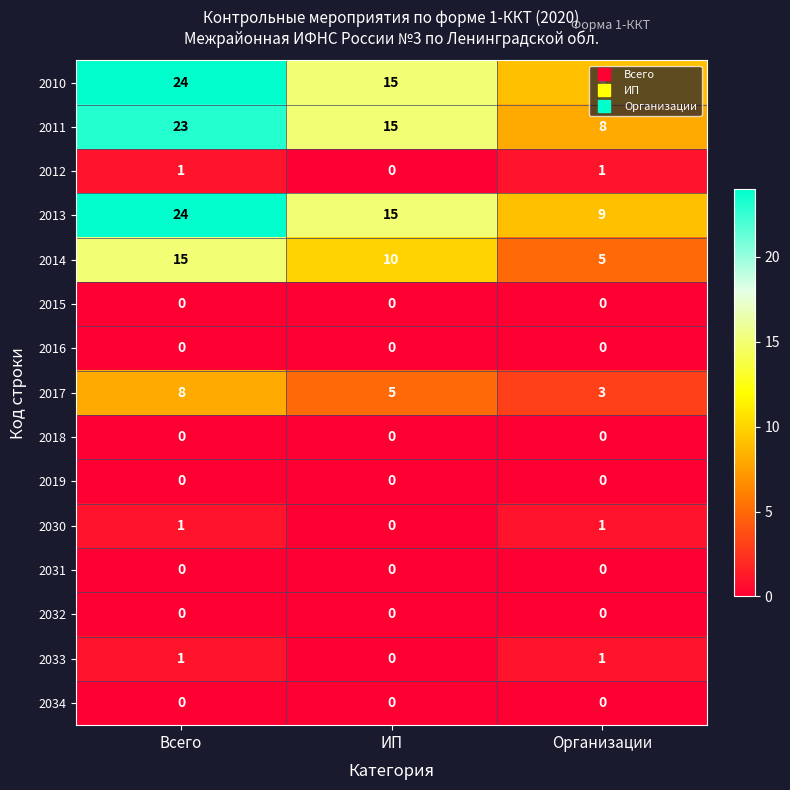

The value of 2010 at Всего is 24. True or false?

True